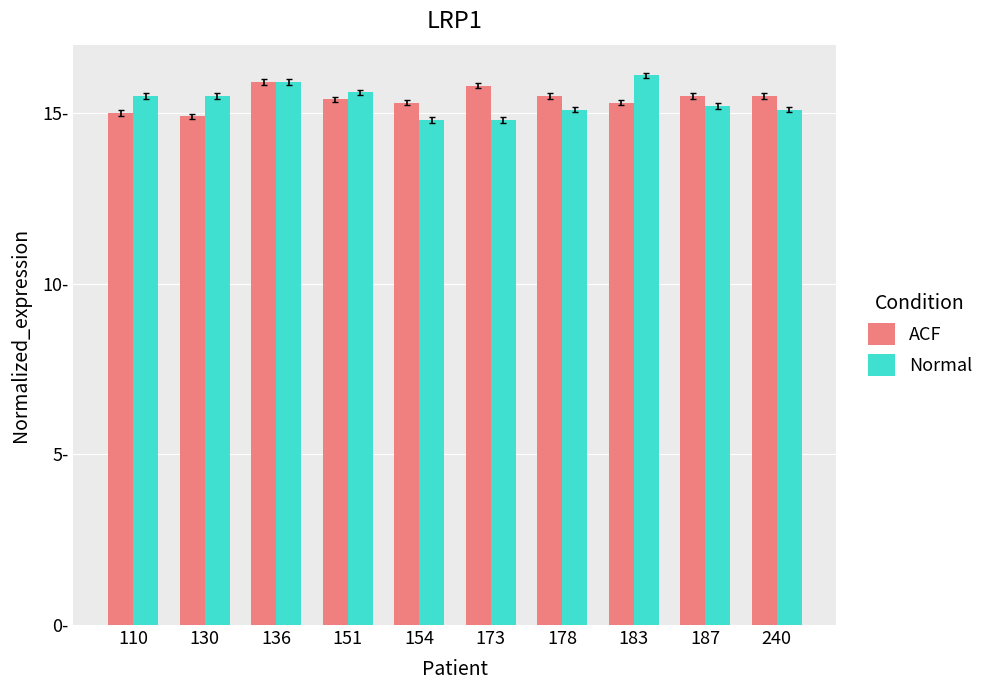

What is the sum of all ACF values?

154.1